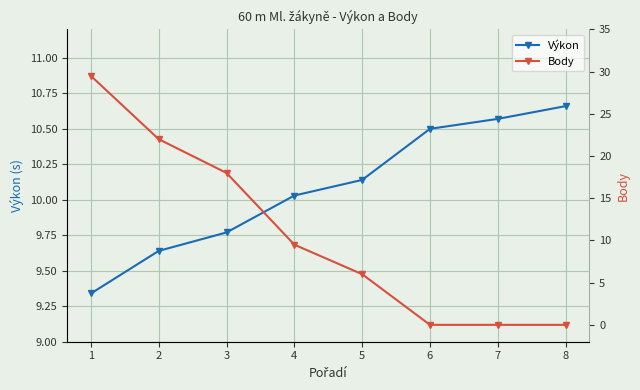

At which category does the chart reach its minimum across all series?

6